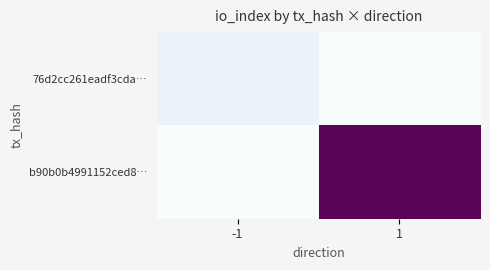

Reading right to left, what are all the values shown in this chart?

76d2cc261eadf3cda…: 1=0	-1=2
b90b0b4991152ced8…: 1=29	-1=0